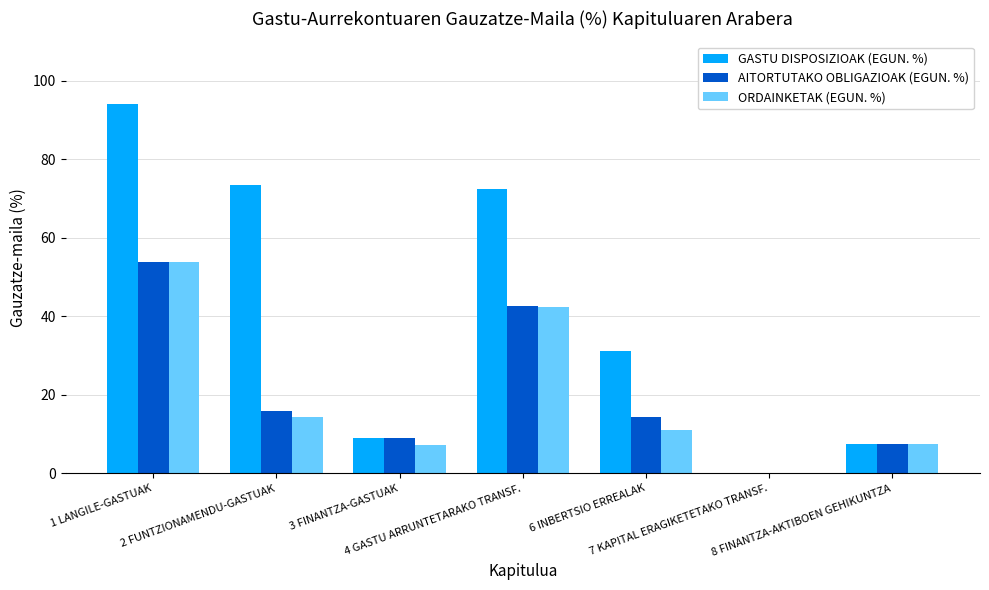

Which label corresponds to the largest value in the chart?

1 LANGILE-GASTUAK